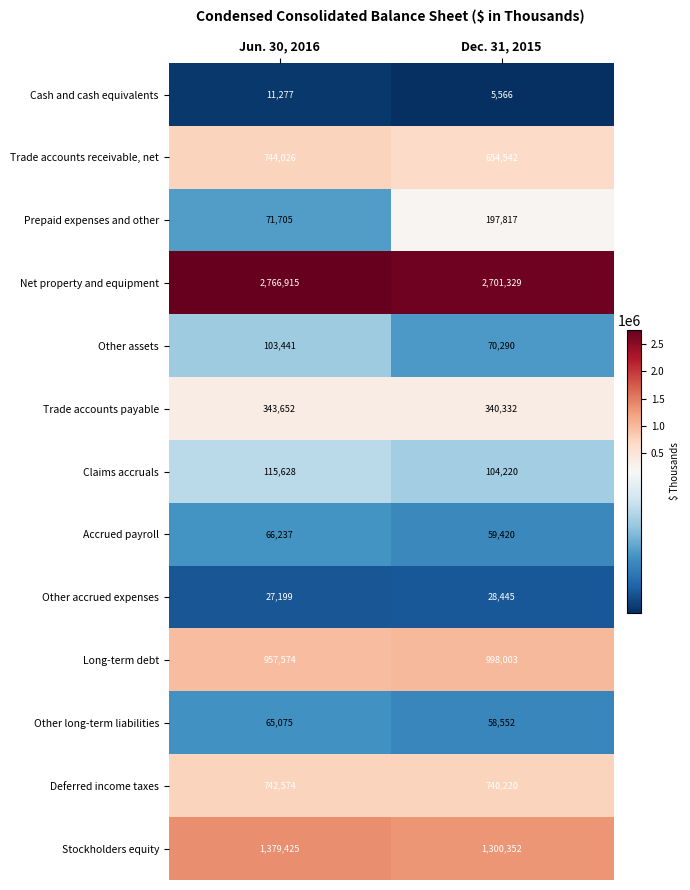

Rank the series by their maximum value, from highest to lowest.

Net property and equipment, Stockholders equity, Long-term debt, Trade accounts receivable, net, Deferred income taxes, Trade accounts payable, Prepaid expenses and other, Claims accruals, Other assets, Accrued payroll, Other long-term liabilities, Other accrued expenses, Cash and cash equivalents